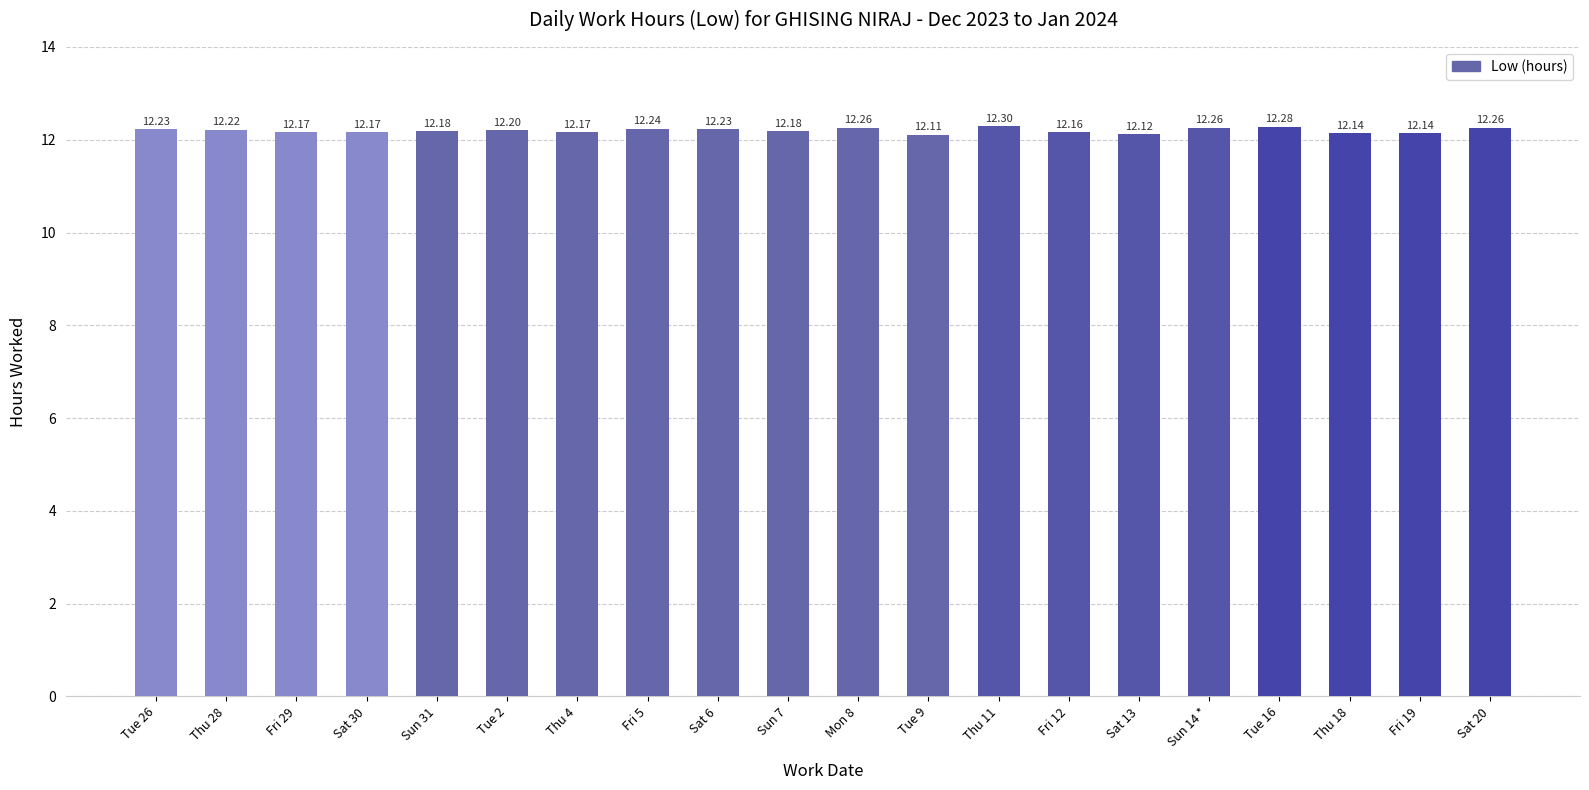

Which has a higher value, Sat 30 or Sun 14 *?

Sun 14 *